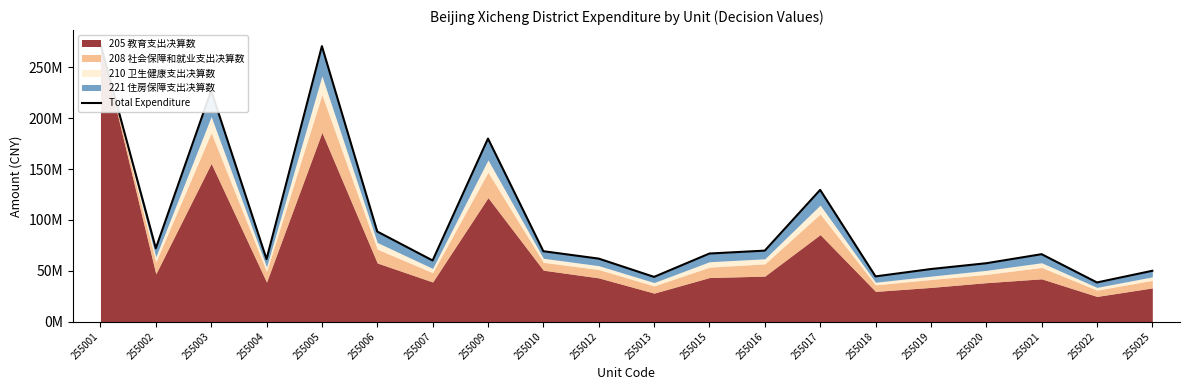

Is it true that the value at 255022 is 9657816.0?

False